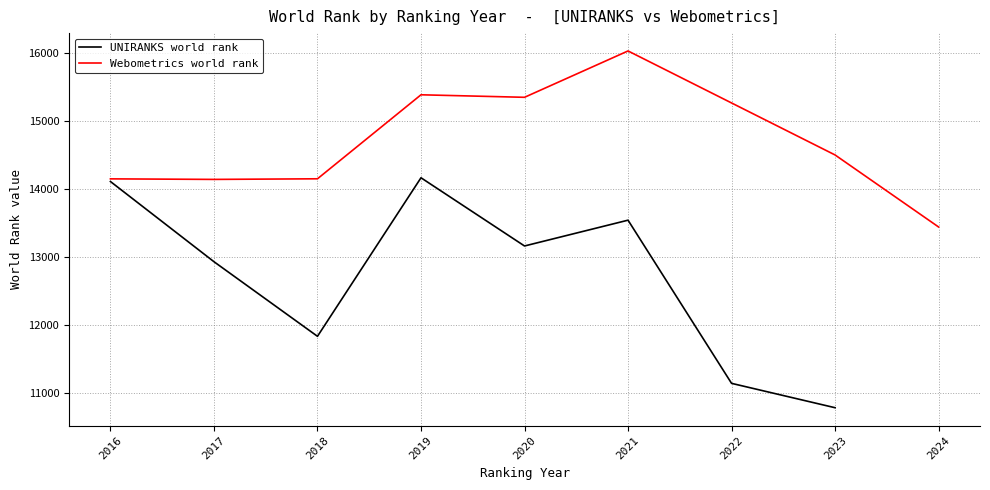

True or false: UNIRANKS world rank and Webometrics world rank cross at least once.

False